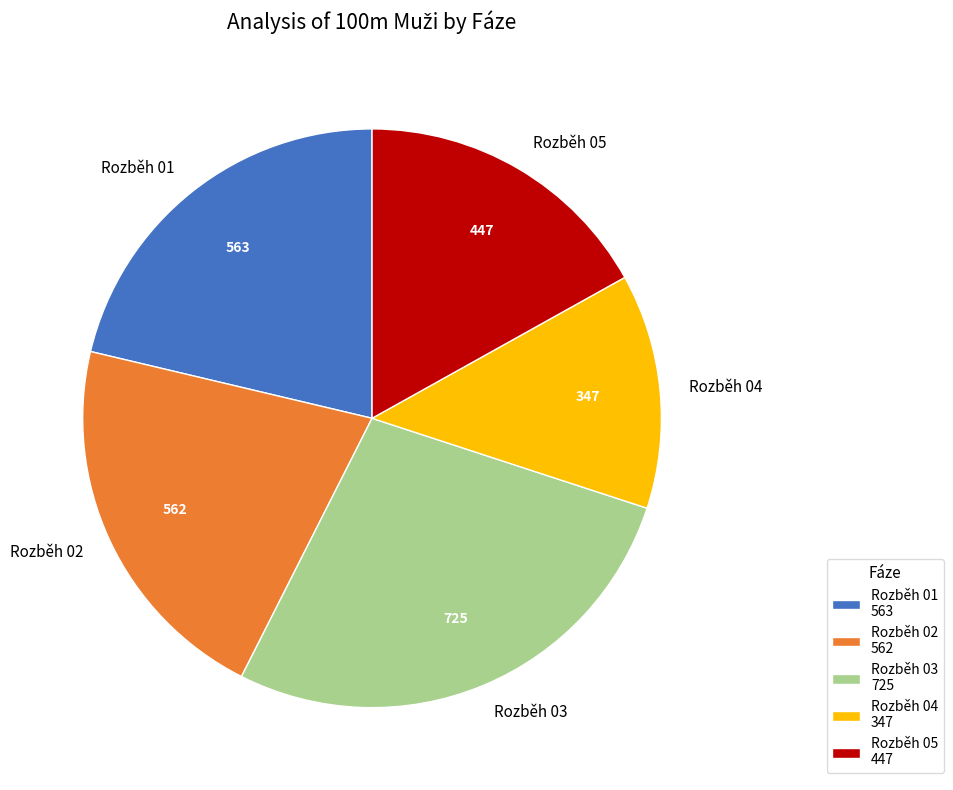

Does any single category account for the majority?

No